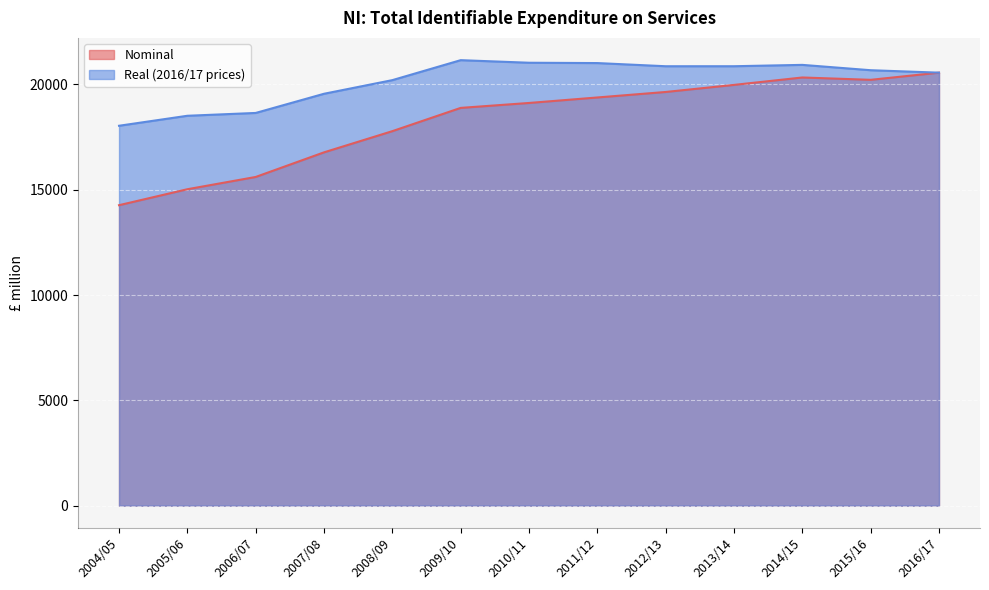

How many values in the Real (2016/17 prices) series are below 20678?

6